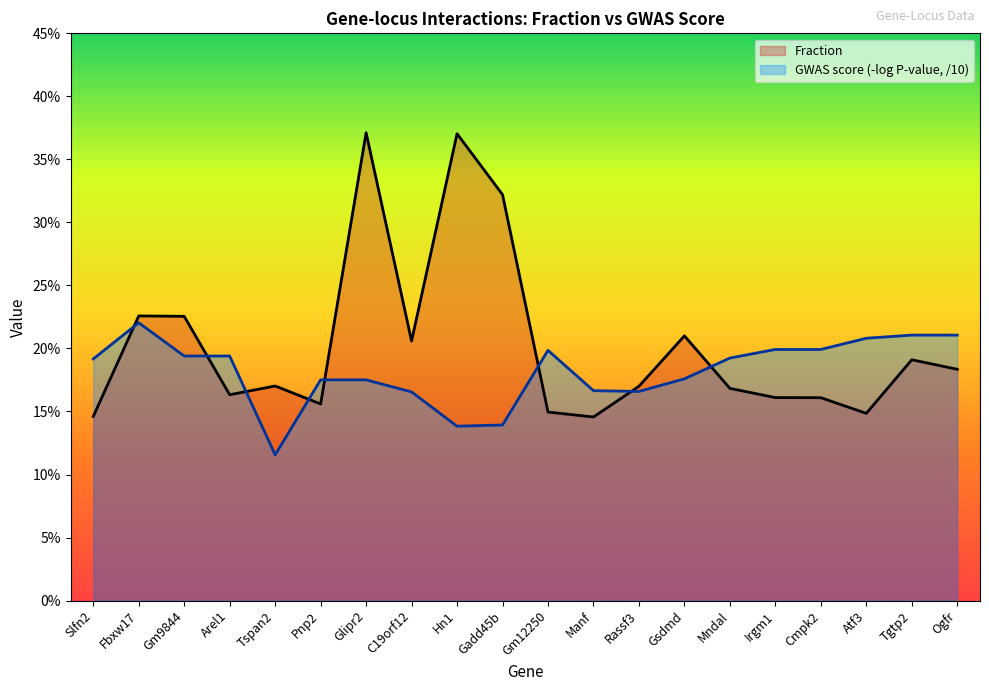

Rank the categories by GWAS score value from highest to lowest.

Fbxw17, Tgtp2, Ogfr, Atf3, Irgm1, Cmpk2, Gm12250, Gm9844, Arel1, Mndal, Slfn2, Gsdmd, Pnp2, Glipr2, Manf, Rassf3, C19orf12, Gadd45b, Hn1, Tspan2